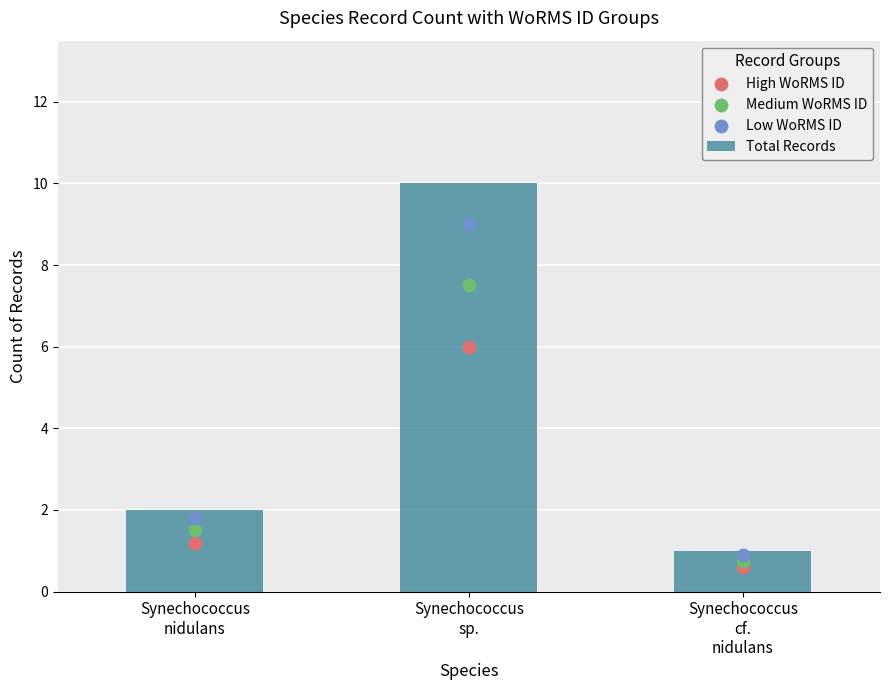

Which series contains the lowest Y value?

High WoRMS ID